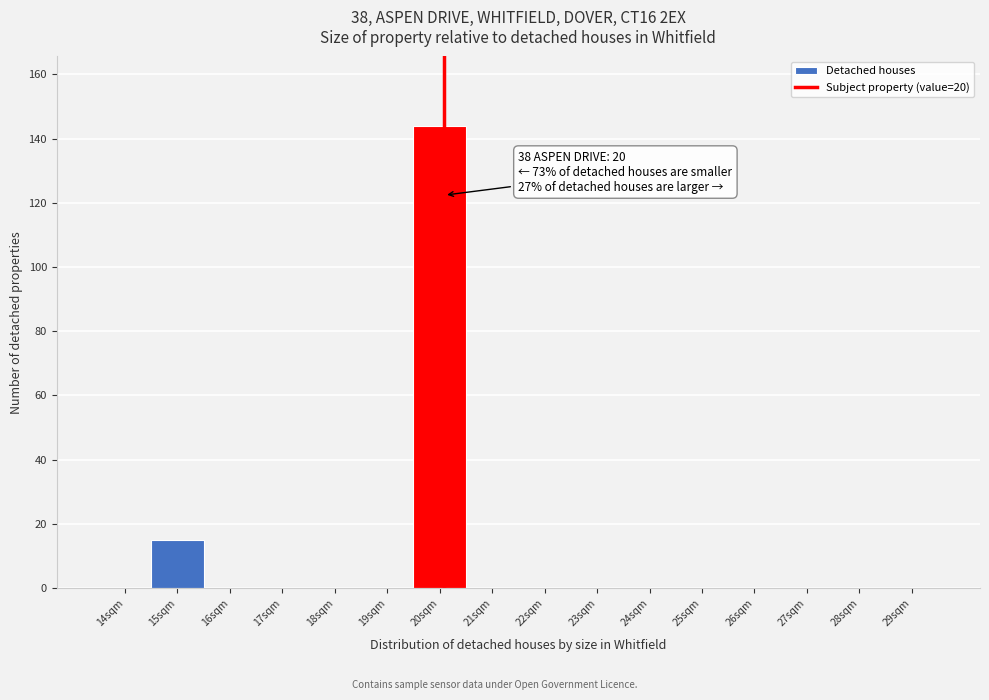

Reading right to left, what are all the values shown in this chart?

29sqm=0	28sqm=0	27sqm=0	26sqm=0	25sqm=0	24sqm=0	23sqm=0	22sqm=0	21sqm=0	20sqm=144	19sqm=0	18sqm=0	17sqm=0	16sqm=0	15sqm=15	14sqm=0